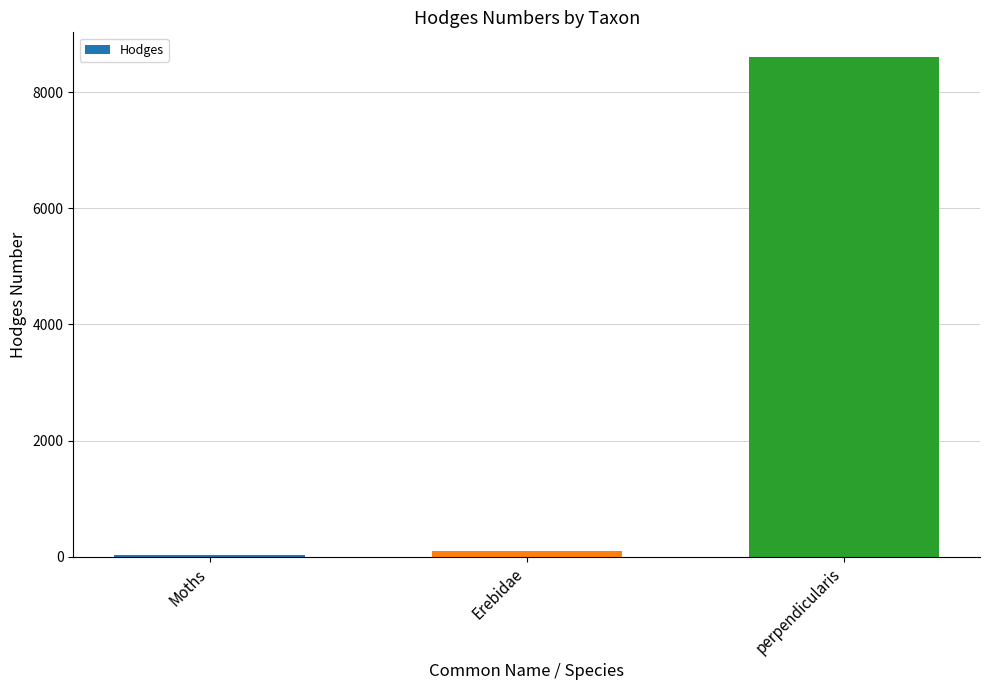

Where is the data nearest to the value 4313?

Erebidae